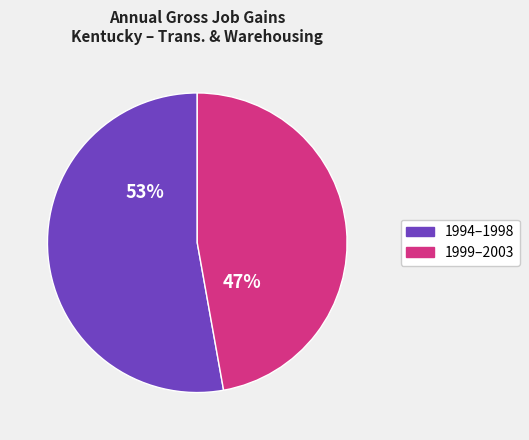

Which has a higher value, 1994–1998 or 1999–2003?

1994–1998